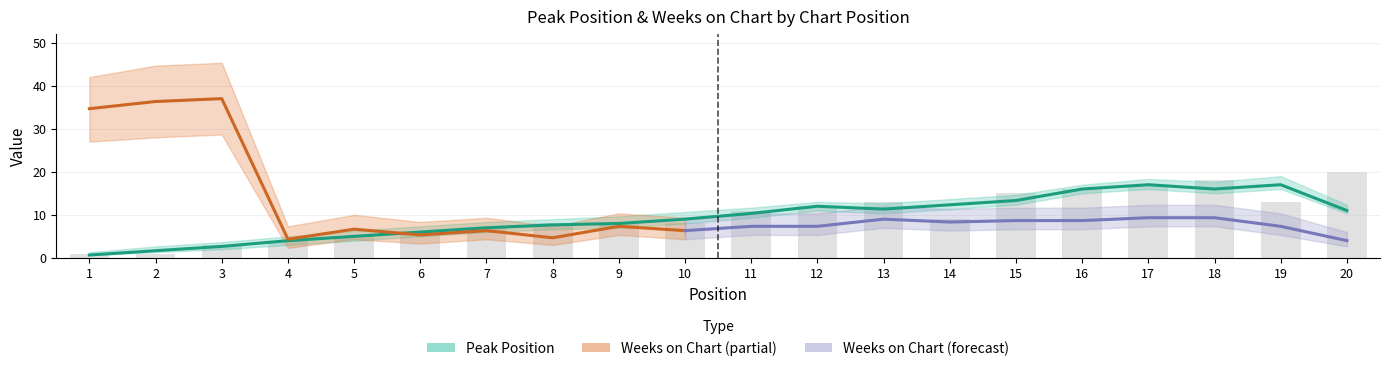

Are the bars horizontal?

No